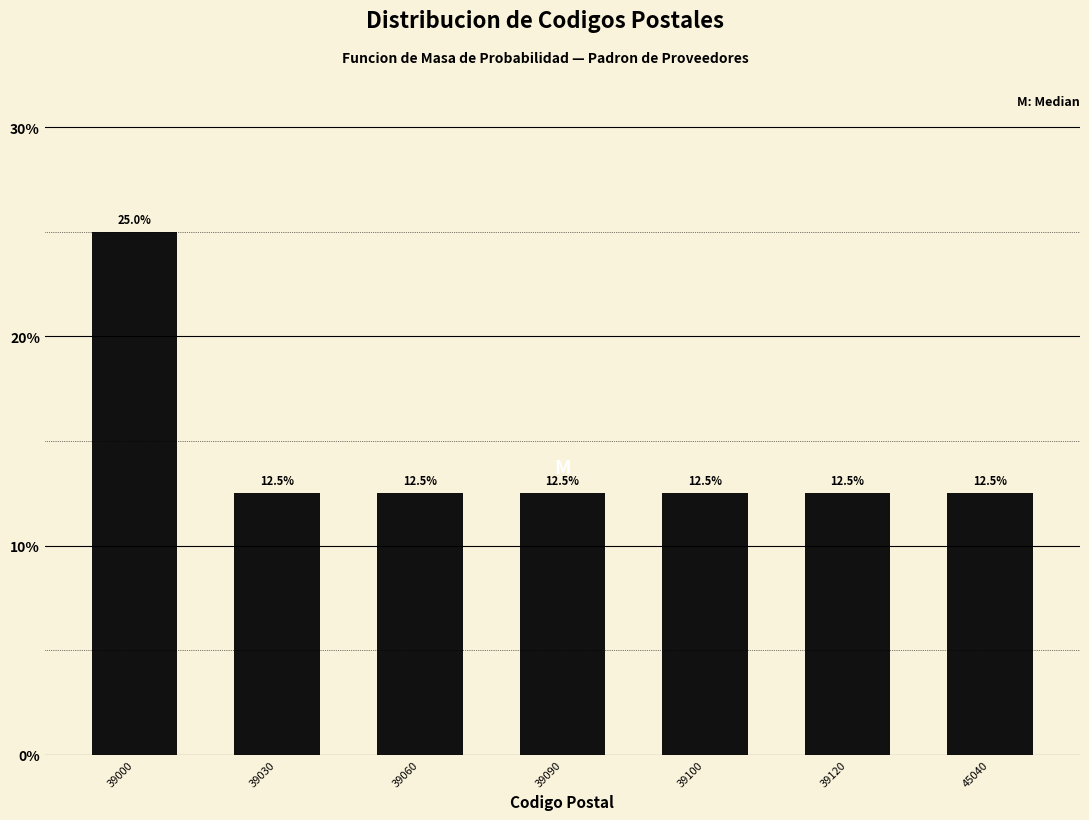

Reading right to left, transcribe all the data shown in this chart.

45040=12.5	39120=12.5	39100=12.5	39090=12.5	39060=12.5	39030=12.5	39000=25.0